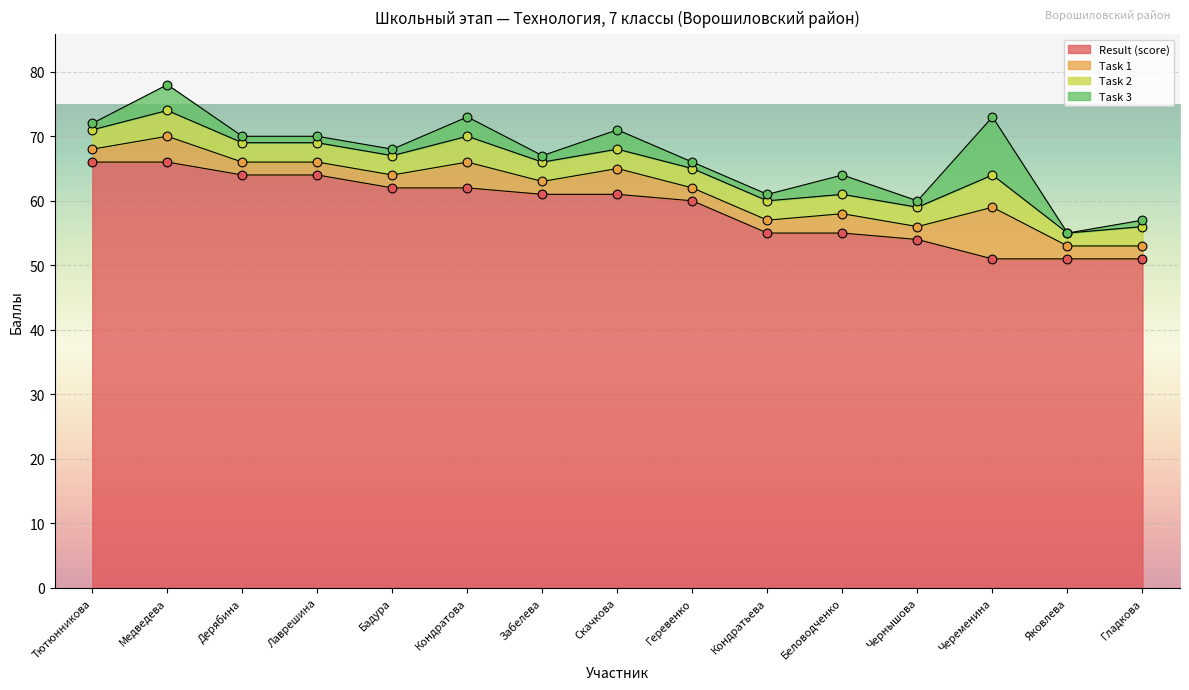

Is the value of Task 1 at Беловодченко greater than the value of Task 2 at Беловодченко?

No